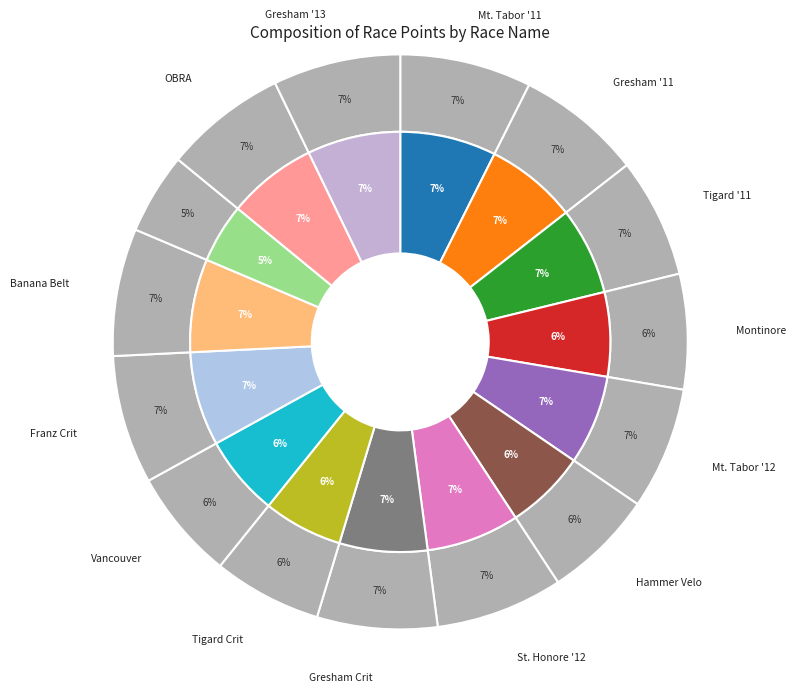

How many segments does this pie chart have?

15